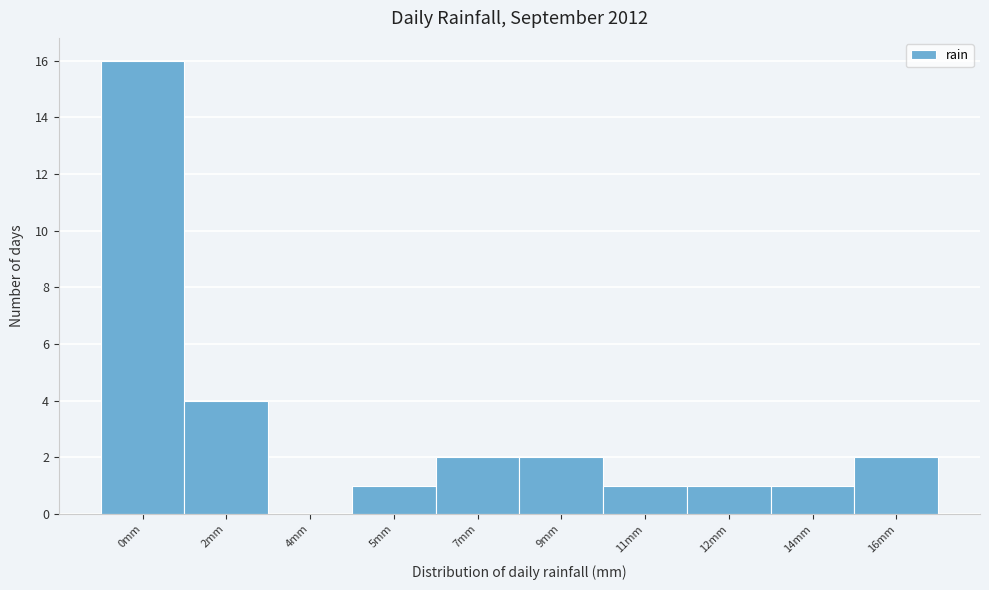

Reading left to right, what are all the values shown in this chart?

0mm=16	2mm=4	4mm=0	5mm=1	7mm=2	9mm=2	11mm=1	12mm=1	14mm=1	16mm=2